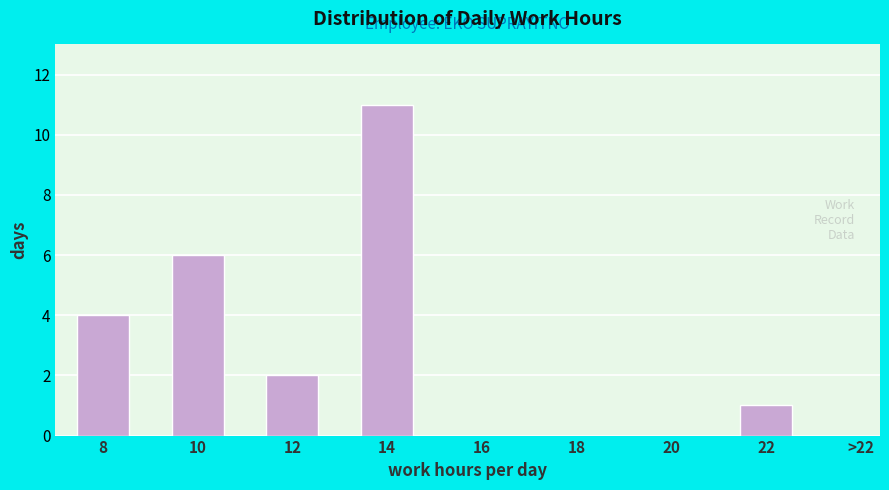

Reading left to right, what are all the values shown in this chart?

8=4	10=6	12=2	14=11	16=0	18=0	20=0	22=1